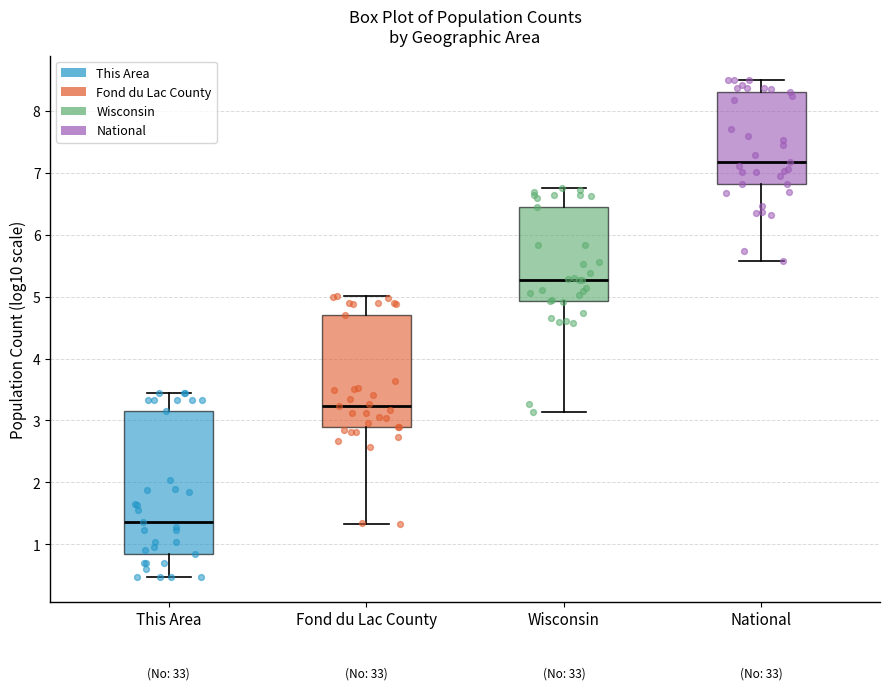

Which box's median line is the lowest?

This Area